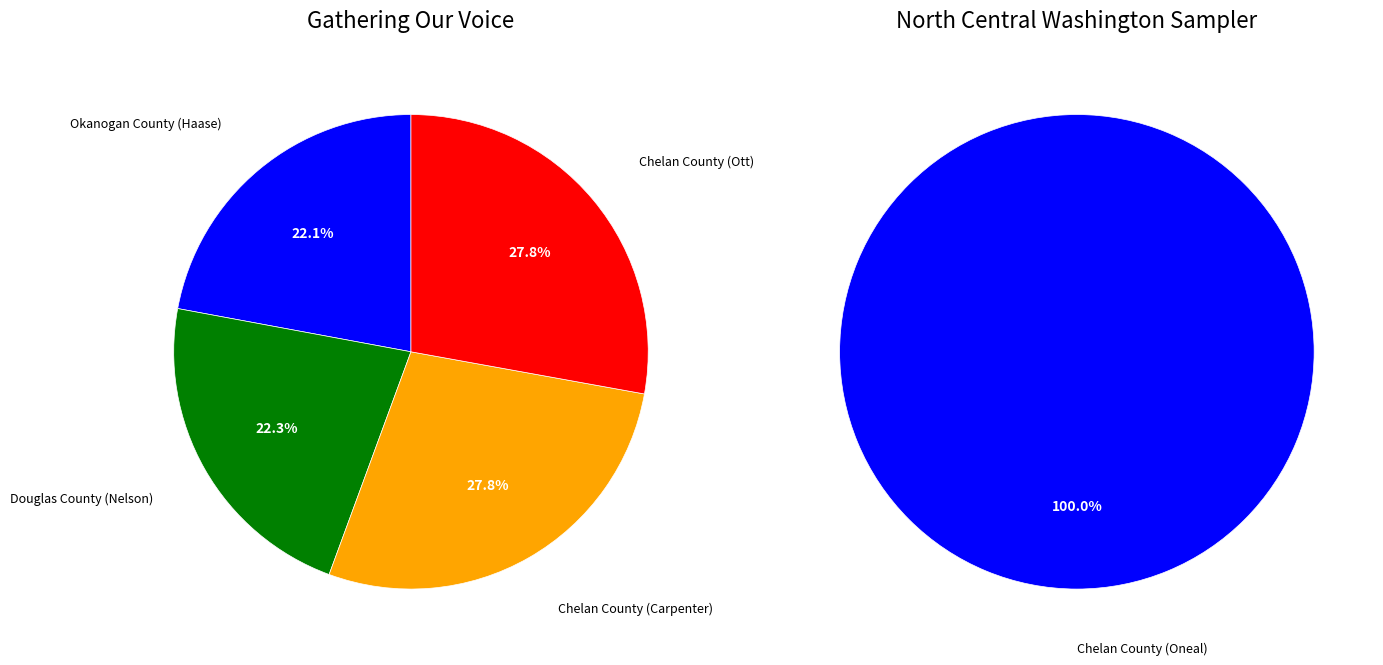

What portion of the pie excludes Chelan County (Ott)?

72.2%